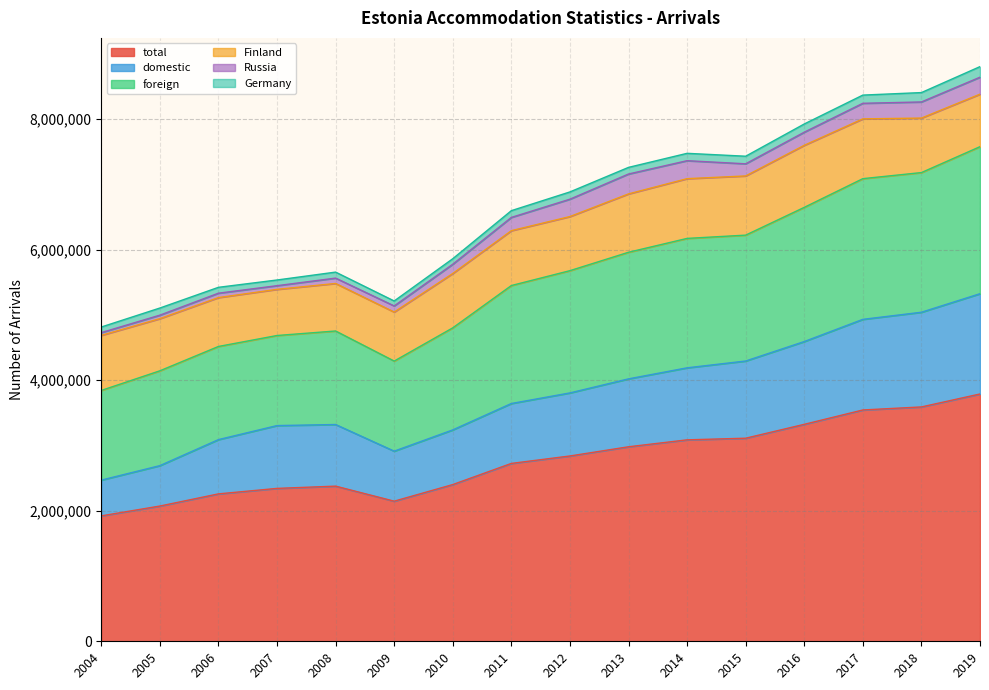

At which label does domestic reach its peak?

2019